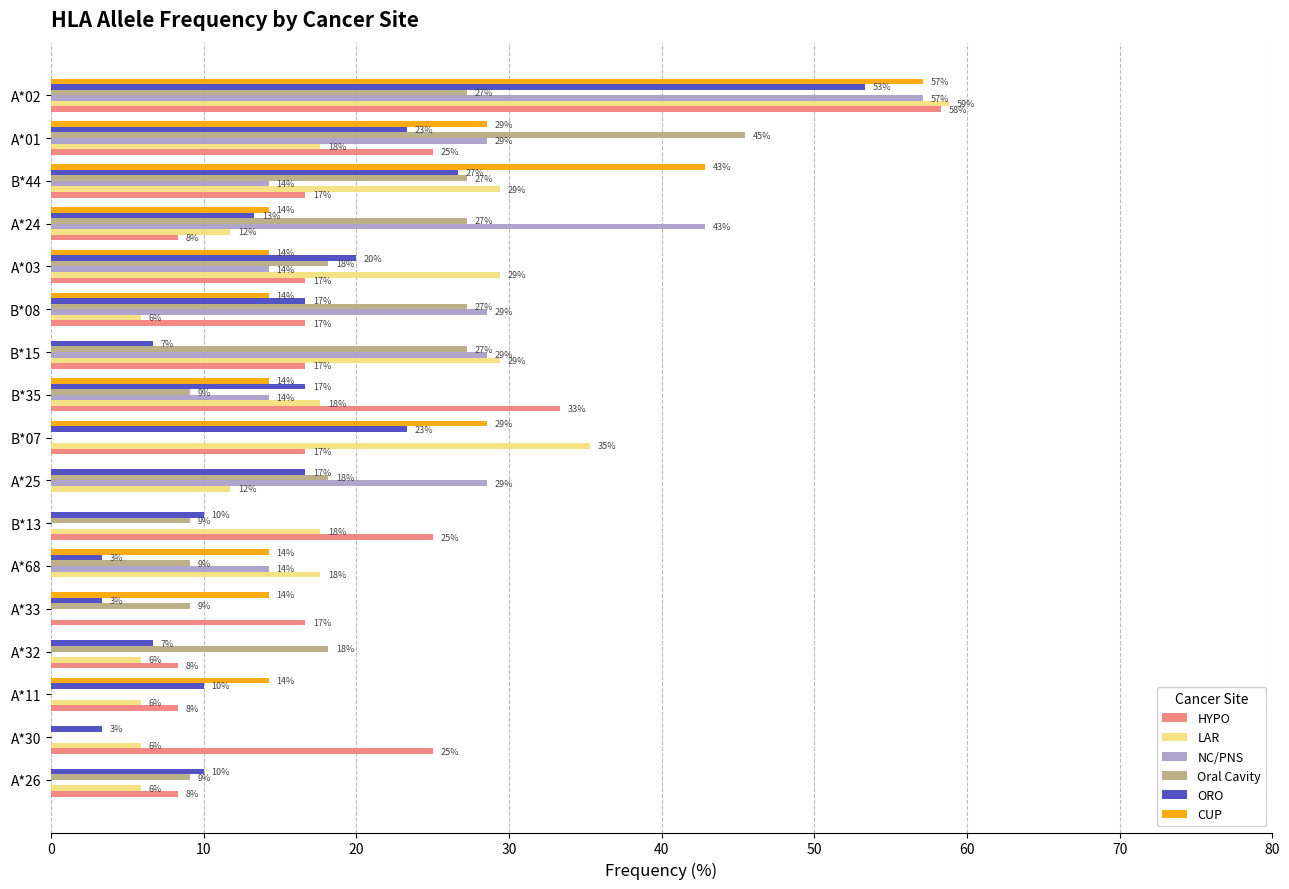

Reading right to left, what are all the values shown in this chart?

HYPO: 58.3	25.0	16.7	8.3	16.7	16.7	16.7	33.3	16.7	0.0	25.0	0.0	16.7	8.3	8.3	25.0	8.3
LAR: 58.8	17.6	29.4	11.8	29.4	5.9	29.4	17.6	35.3	11.8	17.6	17.6	0.0	5.9	5.9	5.9	5.9
NC/PNS: 57.1	28.6	14.3	42.9	14.3	28.6	28.6	14.3	0.0	28.6	0.0	14.3	0.0	0.0	0.0	0.0	0.0
Oral Cavity: 27.3	45.5	27.3	27.3	18.2	27.3	27.3	9.1	0.0	18.2	9.1	9.1	9.1	18.2	0.0	0.0	9.1
ORO: 53.3	23.3	26.7	13.3	20.0	16.7	6.7	16.7	23.3	16.7	10.0	3.3	3.3	6.7	10.0	3.3	10.0
CUP: 57.1	28.6	42.9	14.3	14.3	14.3	0.0	14.3	28.6	0.0	0.0	14.3	14.3	0.0	14.3	0.0	0.0